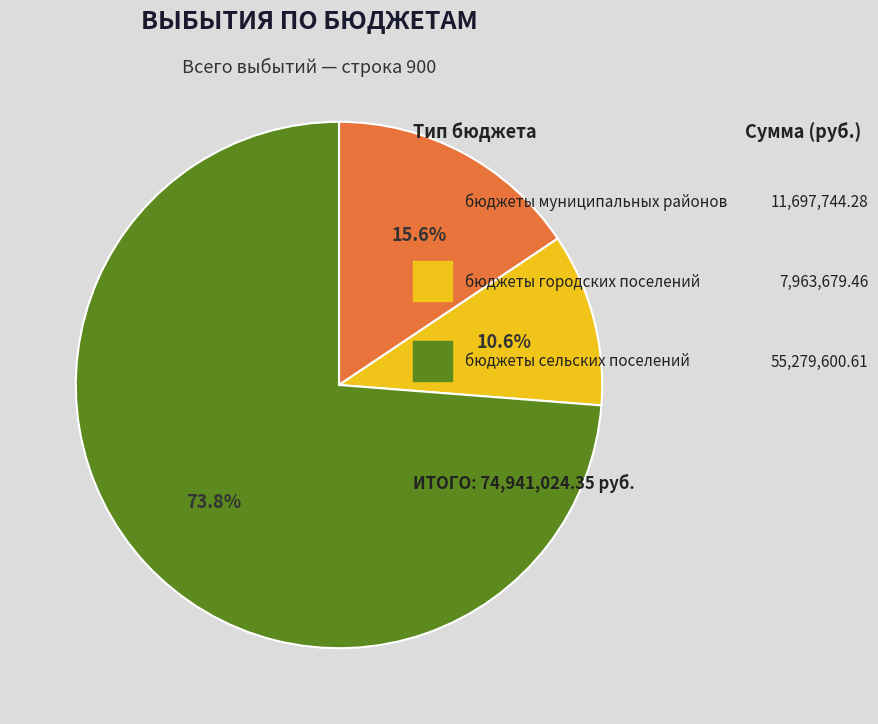

Is there any slice that represents more than half of the pie?

Yes